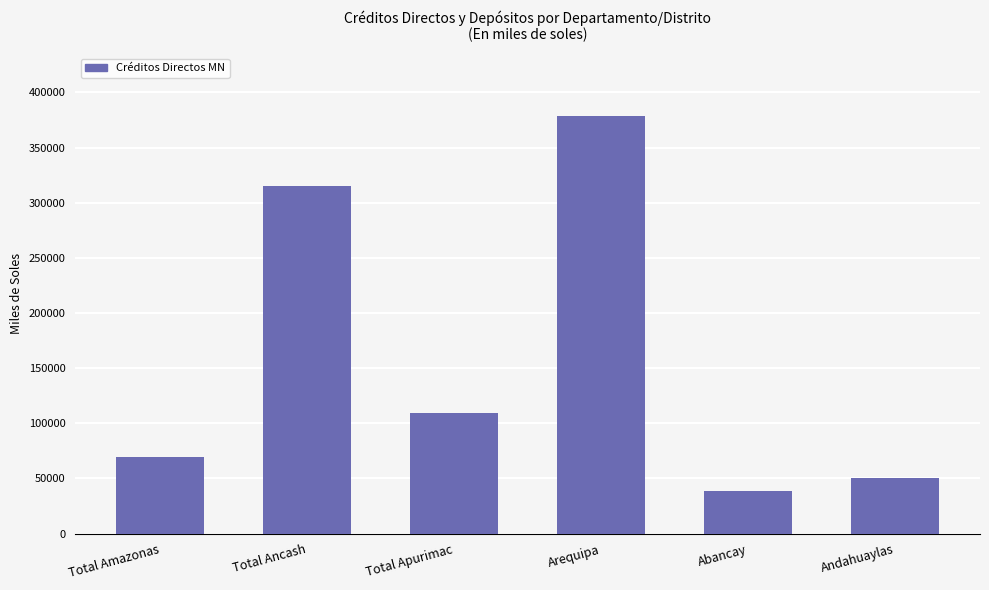

What is the approximate value at Total Amazonas?

69133.0